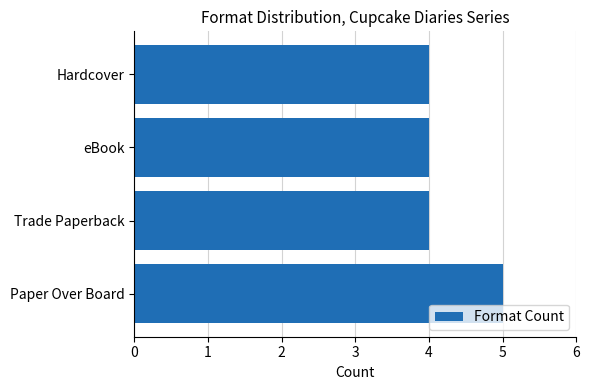

How many bars are there in total?

4